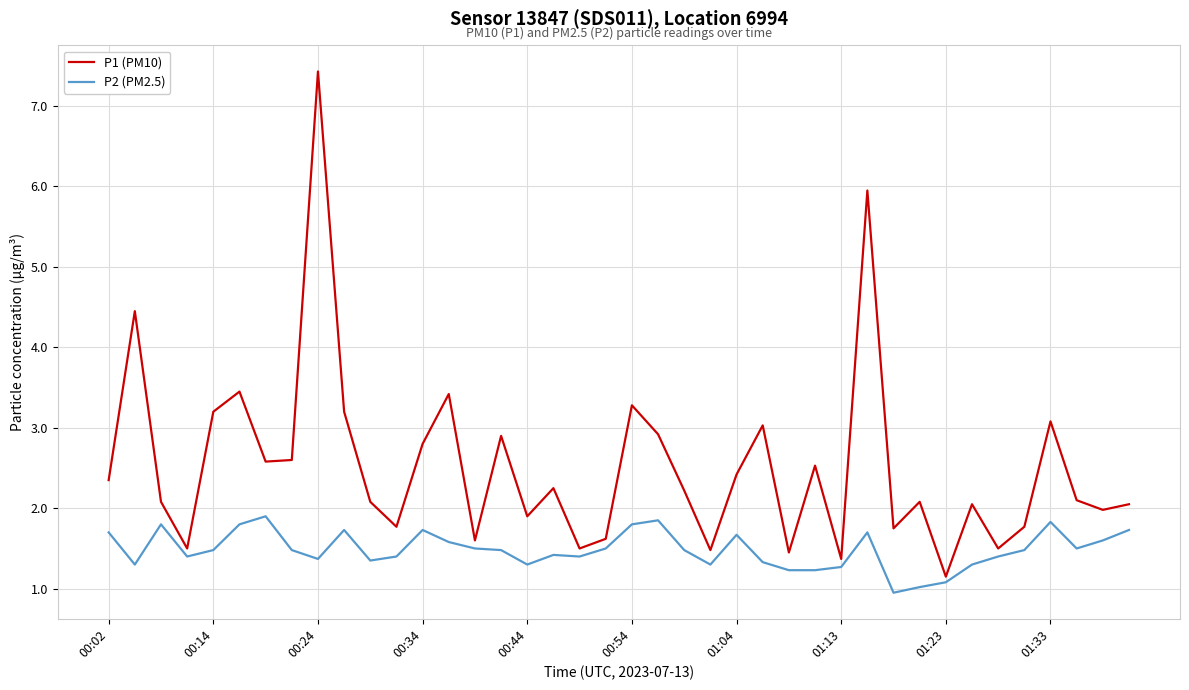

Rank the series by their maximum value, from highest to lowest.

P1 (PM10), P2 (PM2.5)